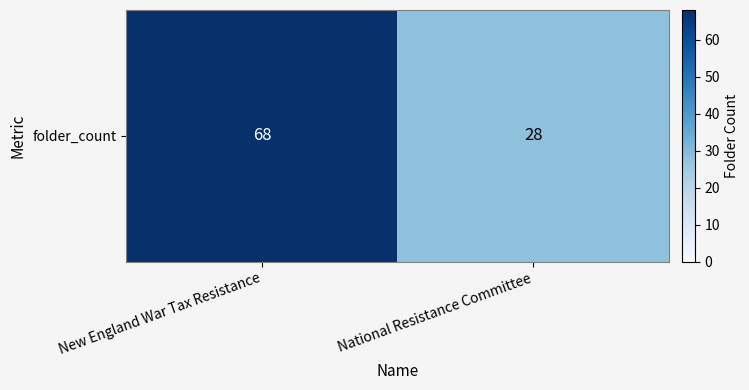

The chart shows a value of 28 at National Resistance Committee. True or false?

True